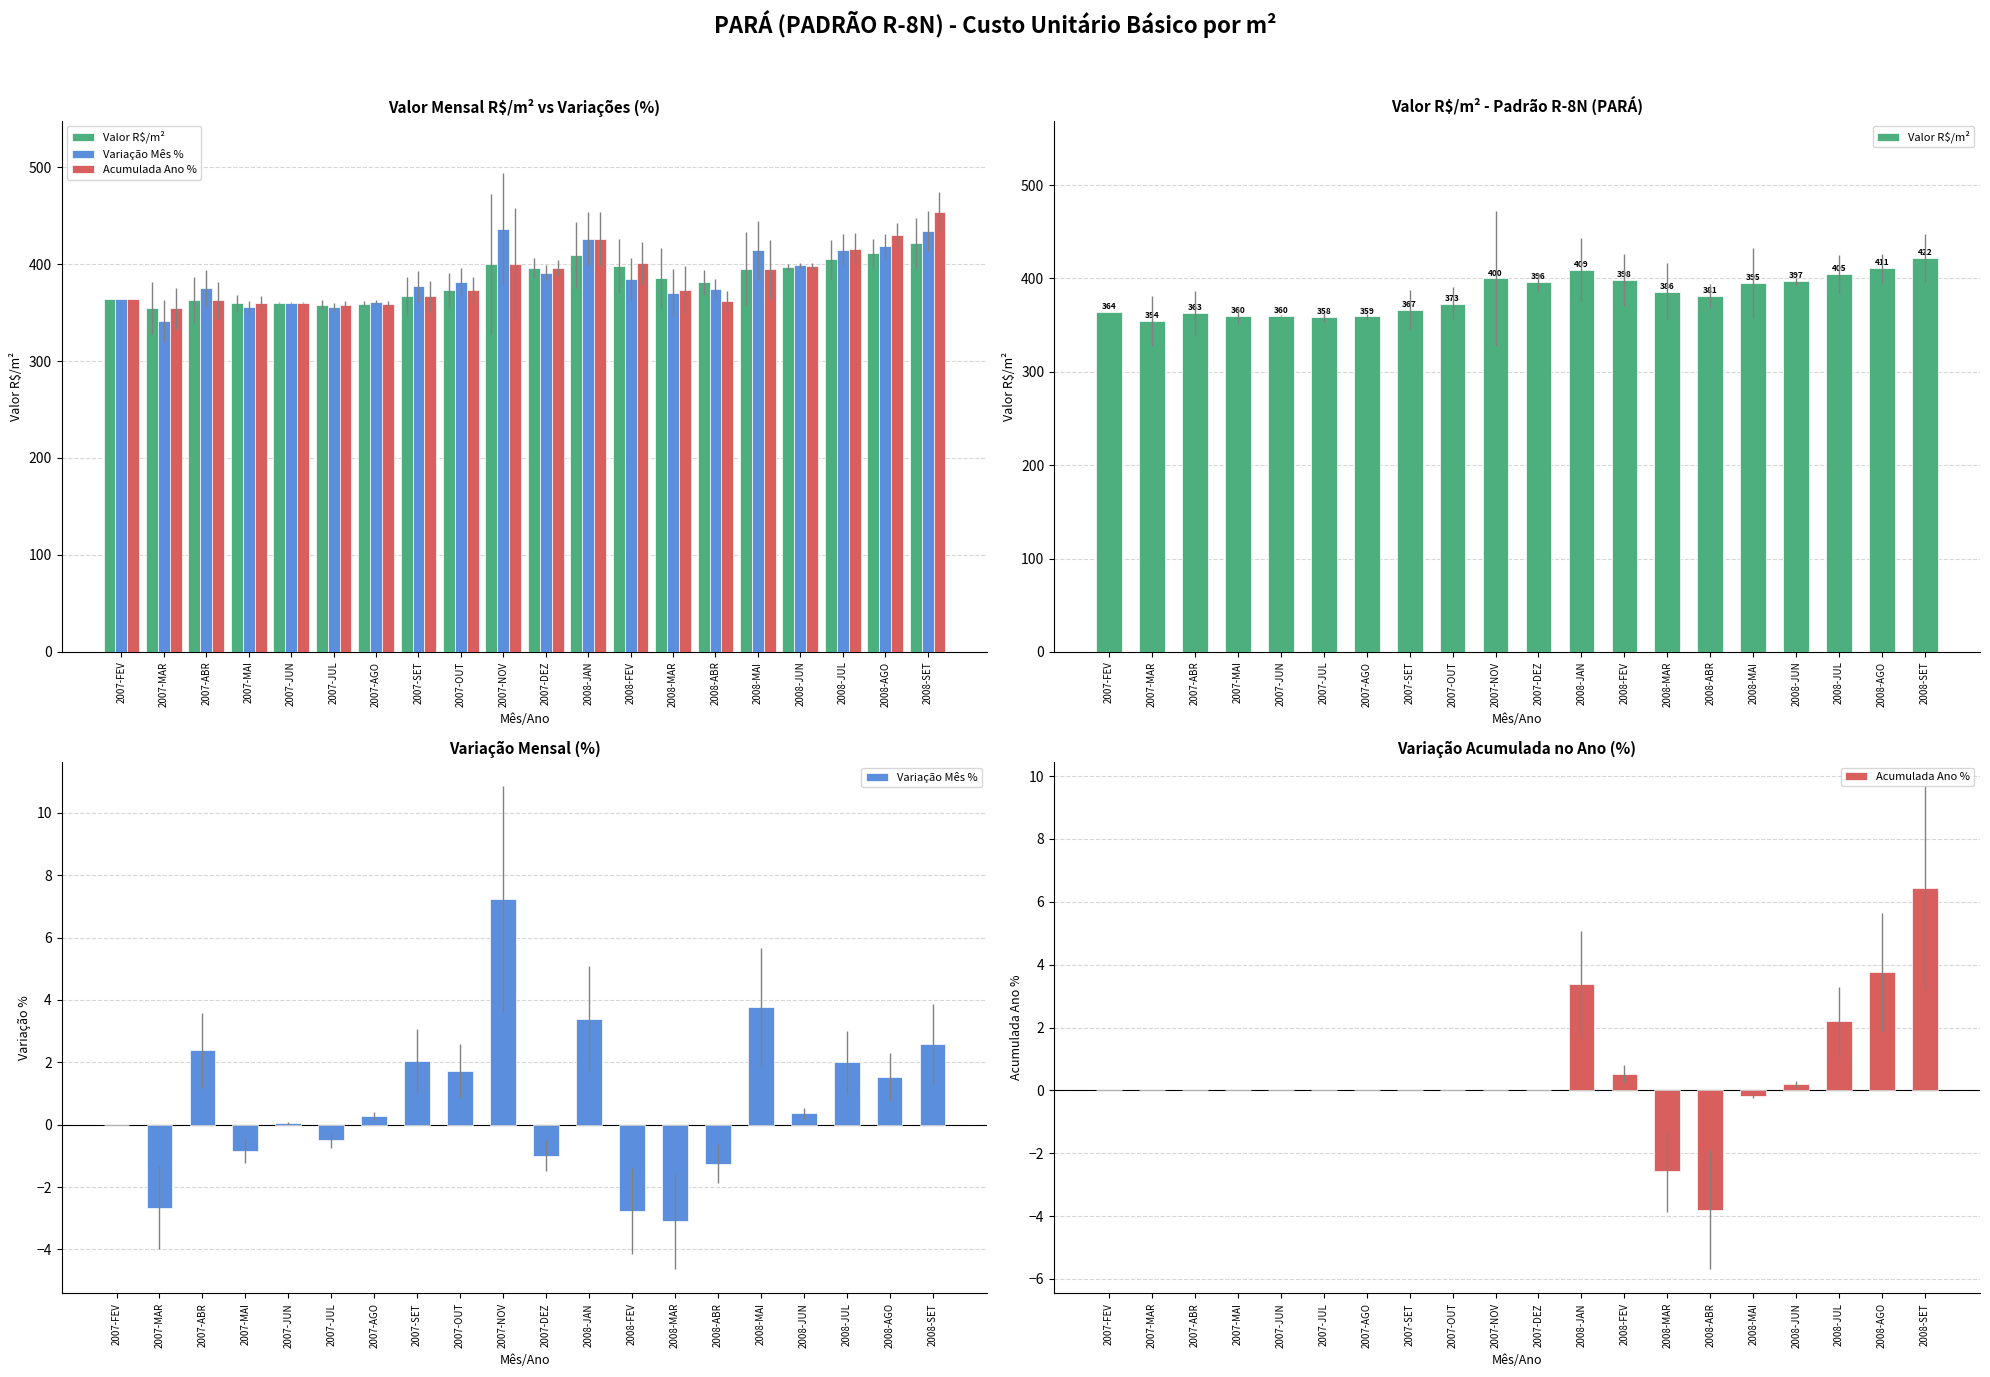

Between 2007-DEZ and 2008-FEV, which series saw the biggest shift?

Valor R$/m²